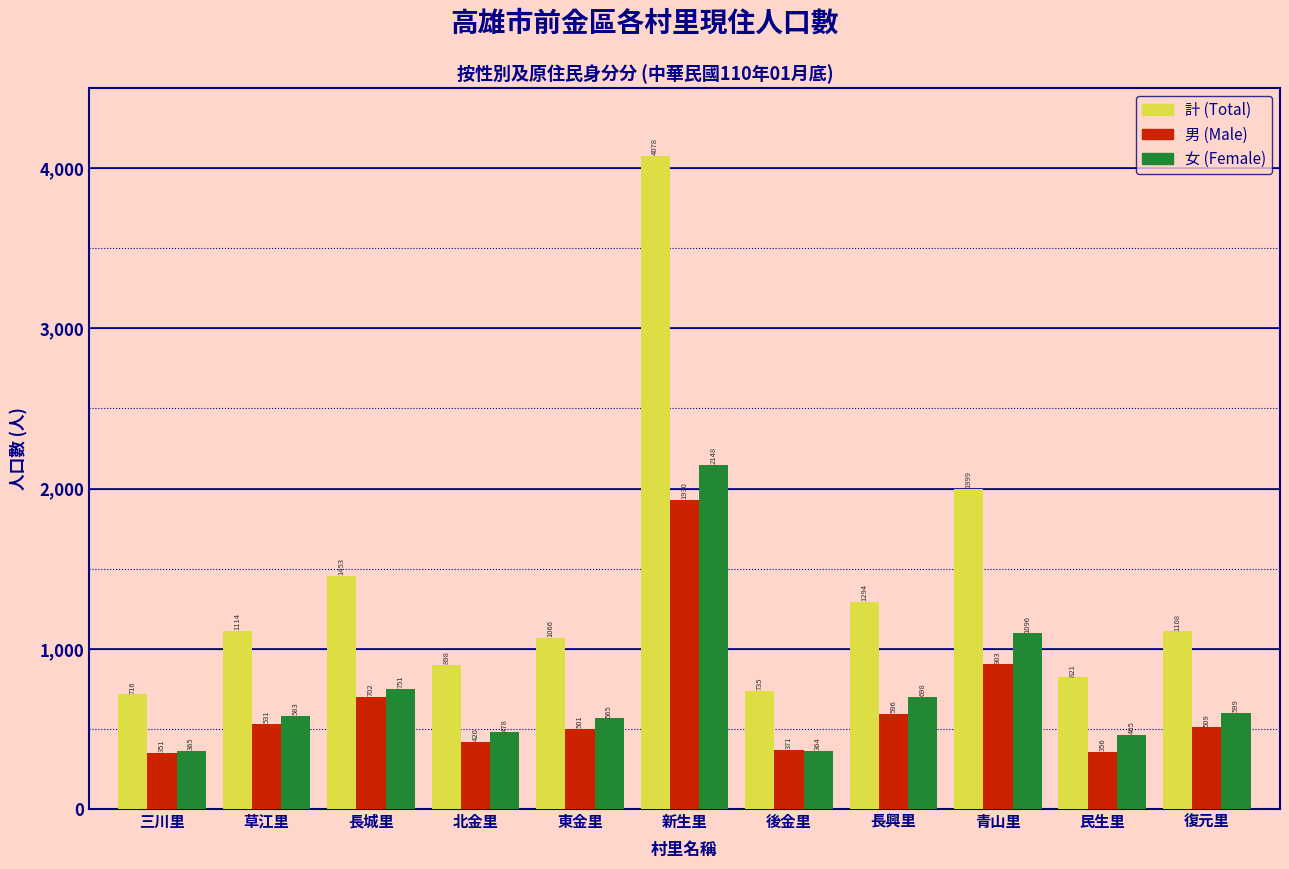

What is the greatest value displayed?

4078